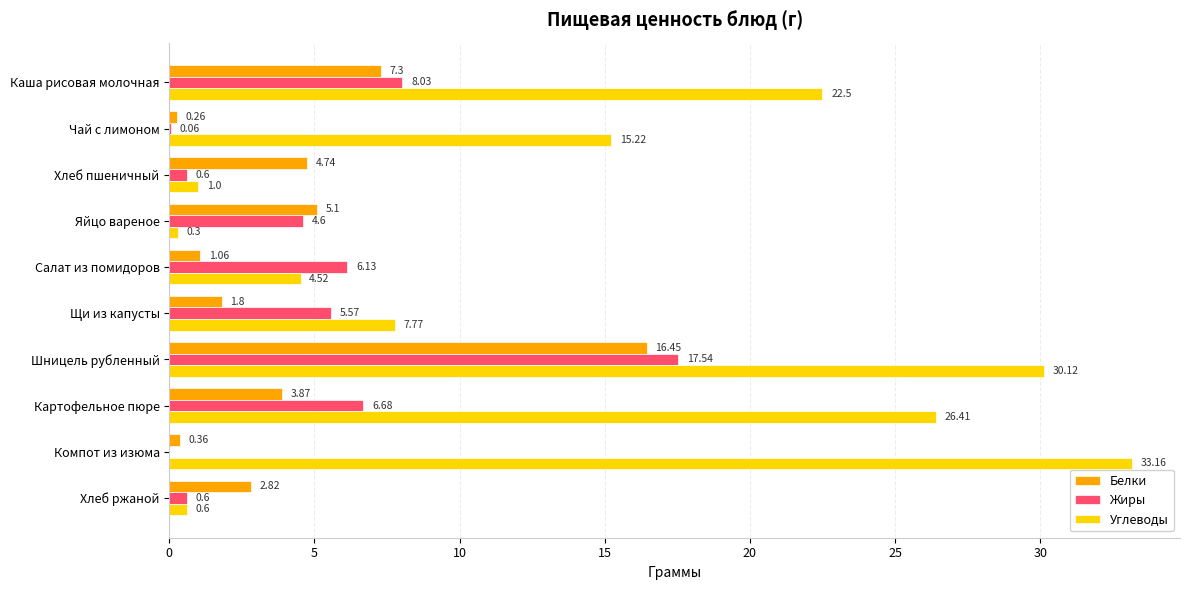

What is the total value across all series at Чай с лимоном?

15.5